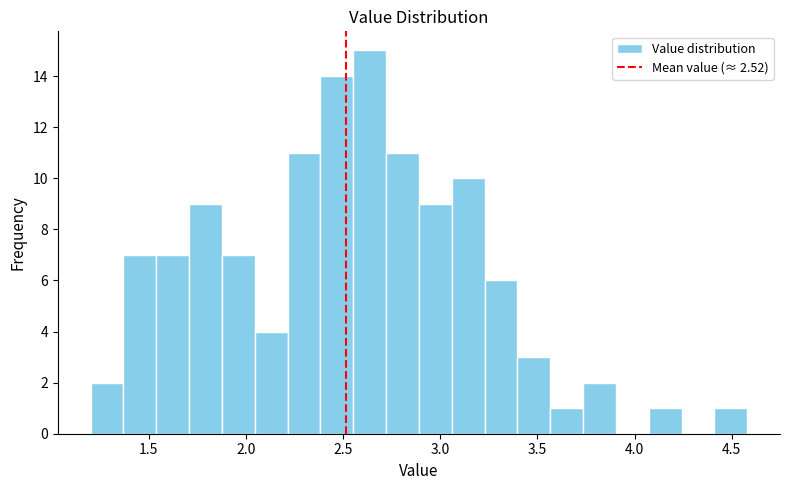

Around what value on the x-axis is the tallest bar? Give the approximate position of its centre, as read against the axis.

2.65